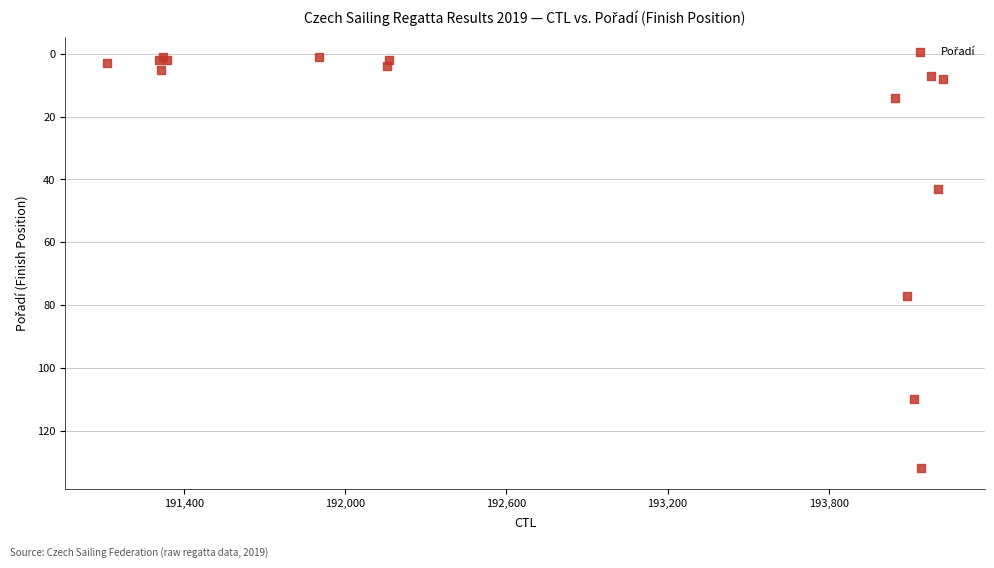

What Y value in the scatter plot is closest to 66?

77